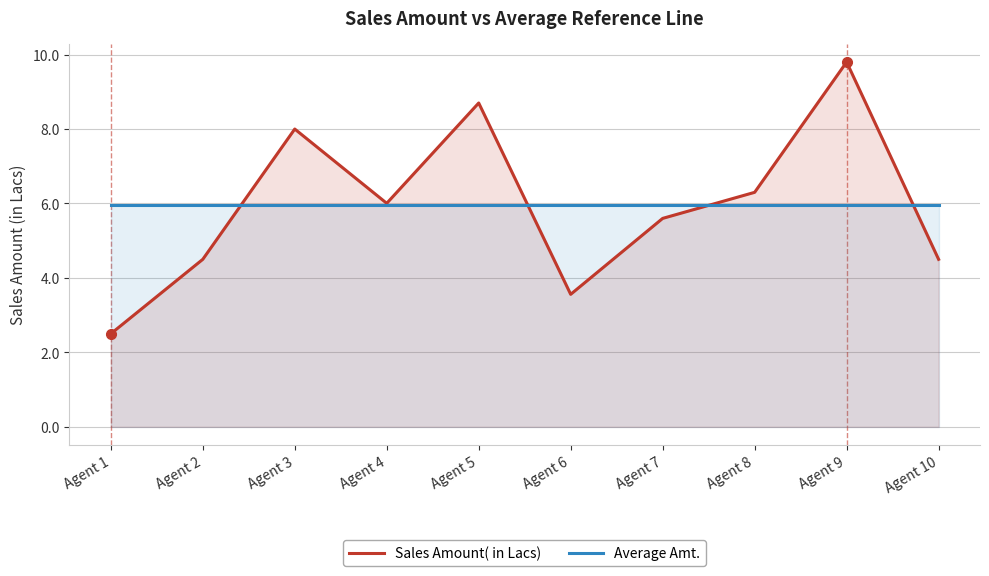

What is the difference between the Sales Amount( in Lacs) values at Agent 6 and Agent 8?

2.7